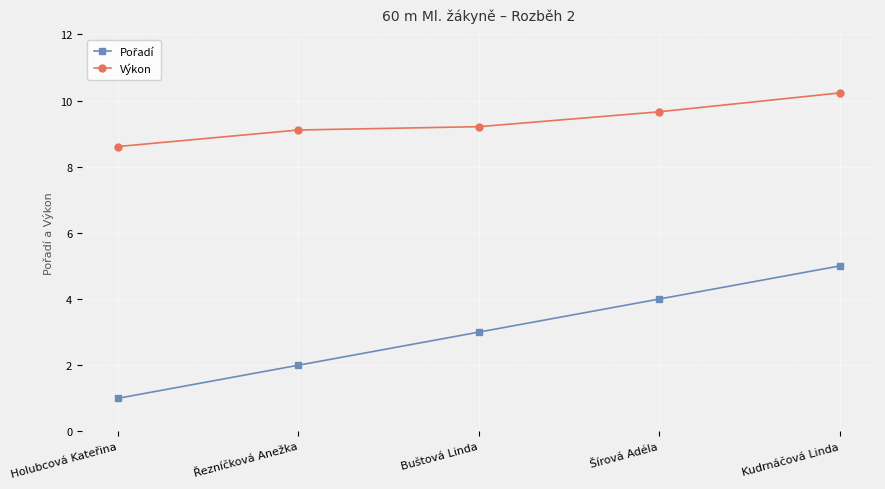

What is the difference between the maximum and minimum values in the Výkon series?

1.6